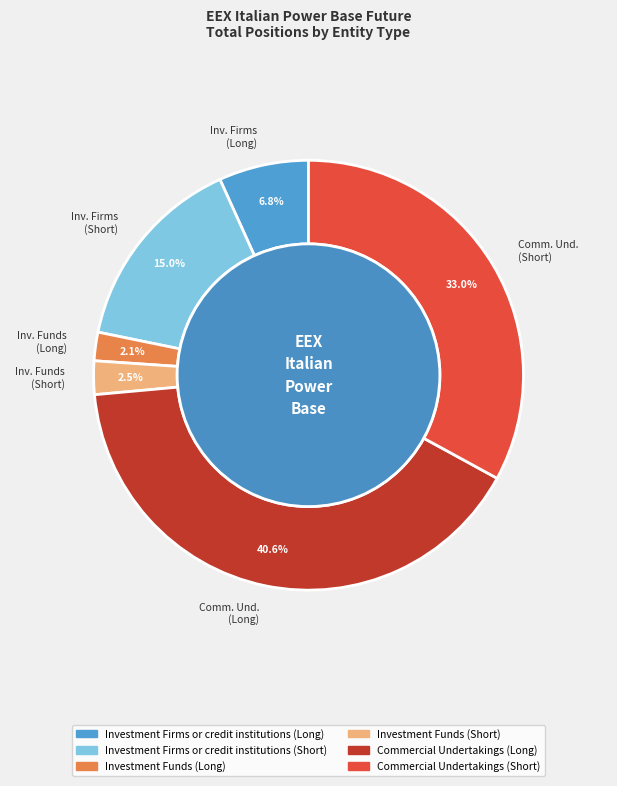

What percentage is NOT represented by Investment Funds (Short)?

97.5%